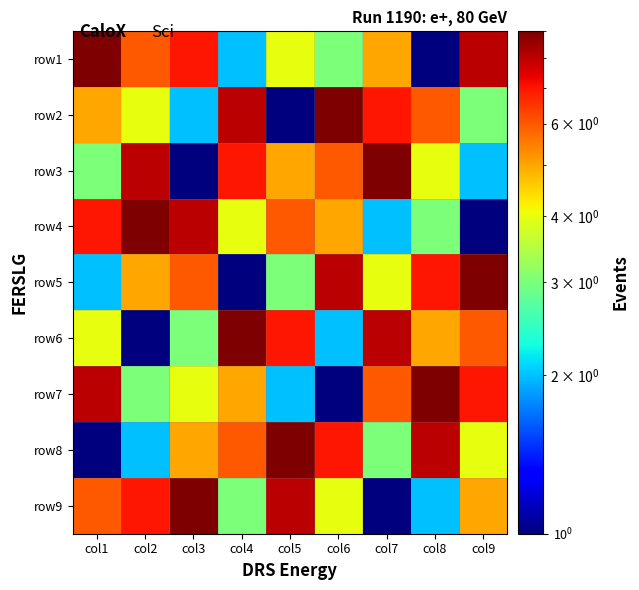

Reading left to right, transcribe all the data shown in this chart.

row1: col1=9	col2=6	col3=7	col4=2	col5=4	col6=3	col7=5	col8=1	col9=8
row2: col1=5	col2=4	col3=2	col4=8	col5=1	col6=9	col7=7	col8=6	col9=3
row3: col1=3	col2=8	col3=1	col4=7	col5=5	col6=6	col7=9	col8=4	col9=2
row4: col1=7	col2=9	col3=8	col4=4	col5=6	col6=5	col7=2	col8=3	col9=1
row5: col1=2	col2=5	col3=6	col4=1	col5=3	col6=8	col7=4	col8=7	col9=9
row6: col1=4	col2=1	col3=3	col4=9	col5=7	col6=2	col7=8	col8=5	col9=6
row7: col1=8	col2=3	col3=4	col4=5	col5=2	col6=1	col7=6	col8=9	col9=7
row8: col1=1	col2=2	col3=5	col4=6	col5=9	col6=7	col7=3	col8=8	col9=4
row9: col1=6	col2=7	col3=9	col4=3	col5=8	col6=4	col7=1	col8=2	col9=5